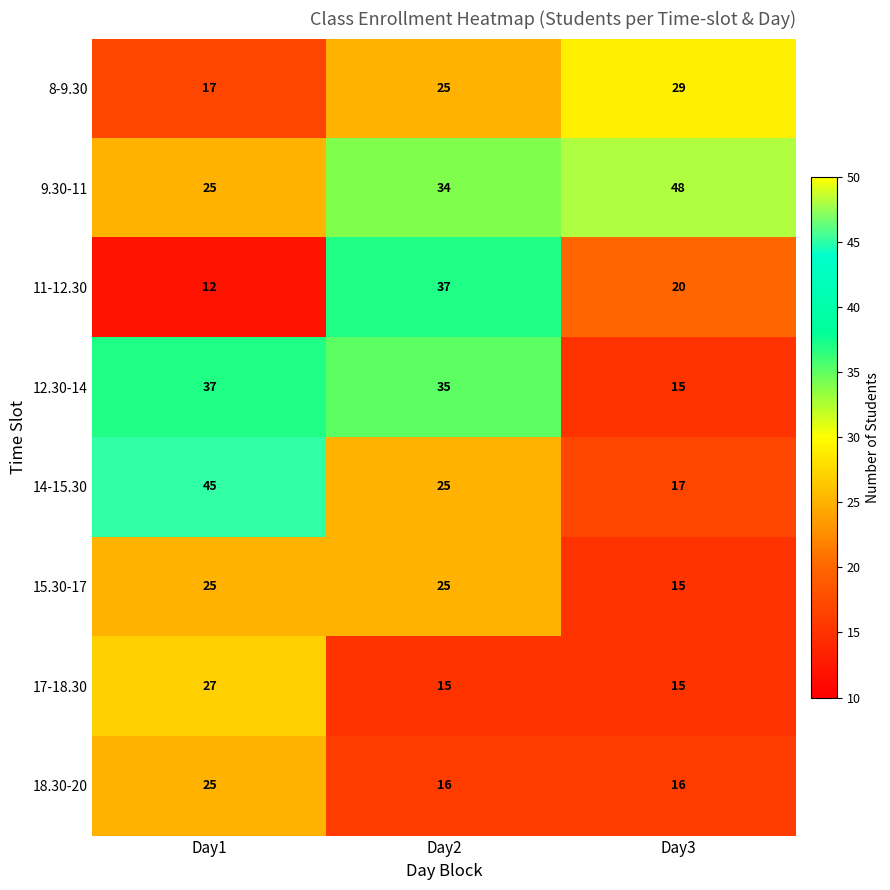

Rank the categories by 12.30-14 value from highest to lowest.

Day1, Day2, Day3